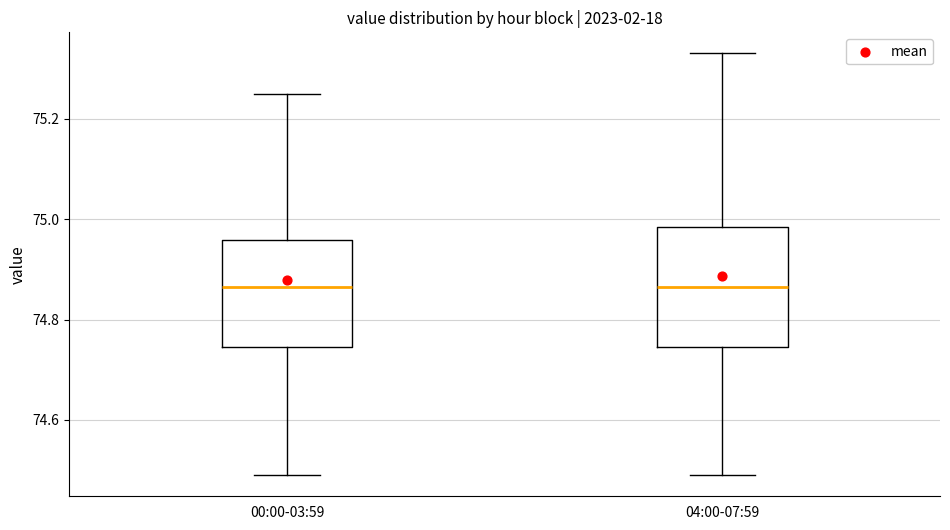

Where is the upper edge of the box for 00:00-03:59 on the y-axis? The values are not printed on the chart, so give them approximately, as read against the axis.

74.96